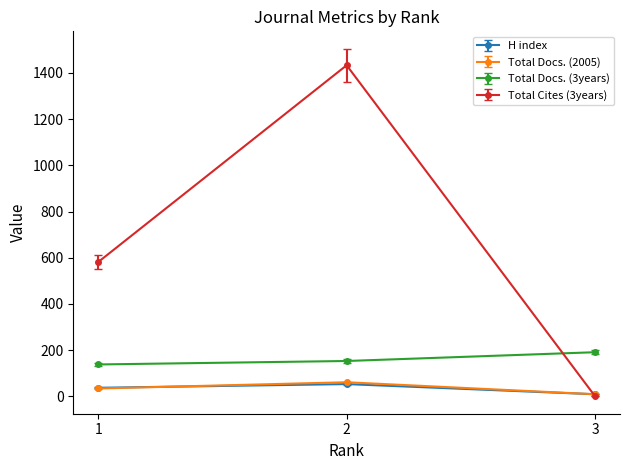

Between 2 and 3, which series saw the biggest shift?

Total Cites (3years)